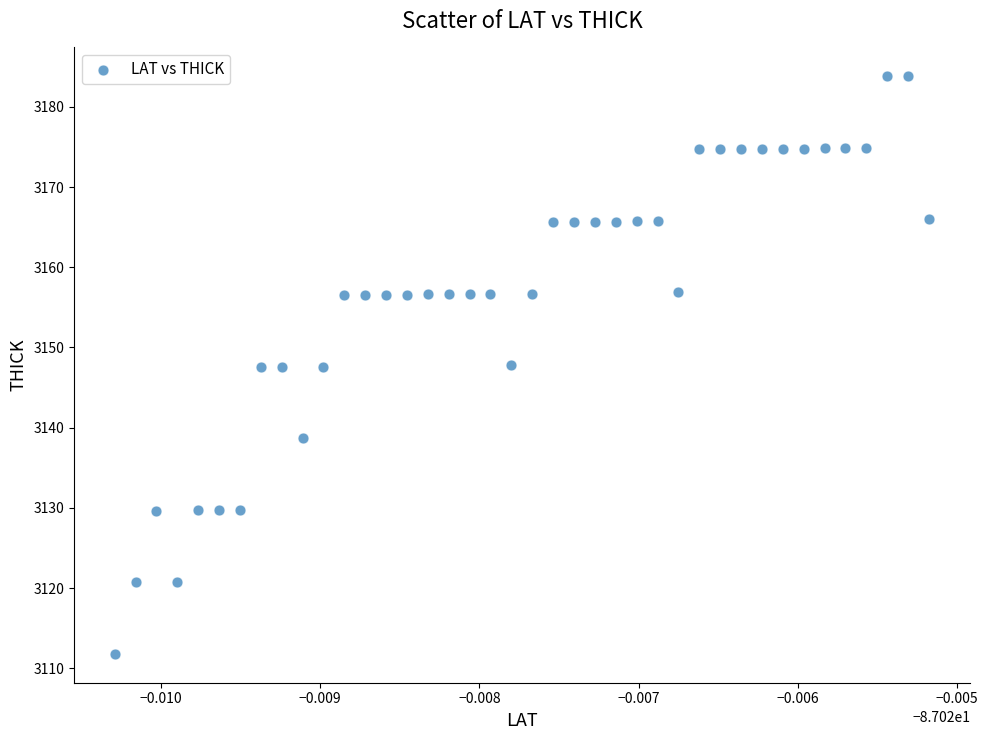

What is the range of Y values (max minus min)?

72.0